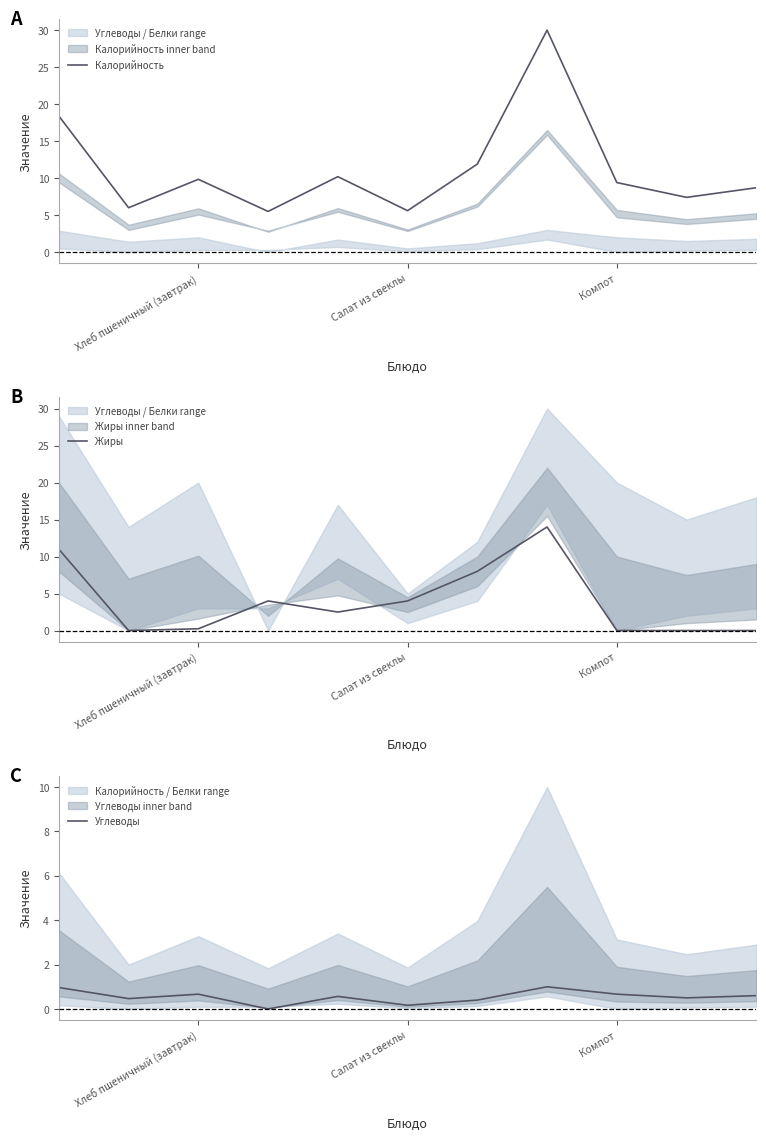

What is the average value of the Жиры series?

4.0